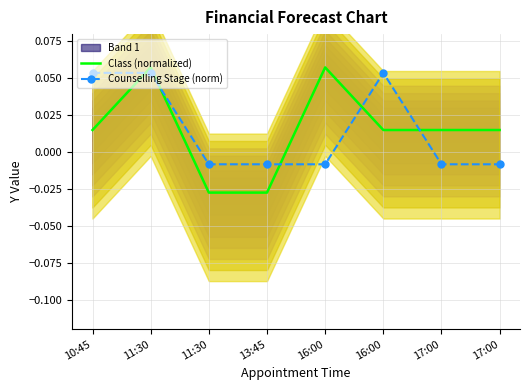

What is the difference between the maximum and minimum values in the Counselling Stage (norm) series?

0.1